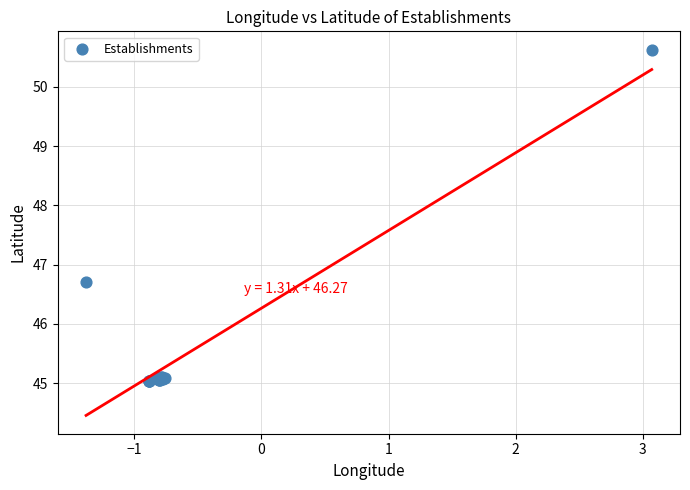

What Y value in the scatter plot is closest to 47?

46.7